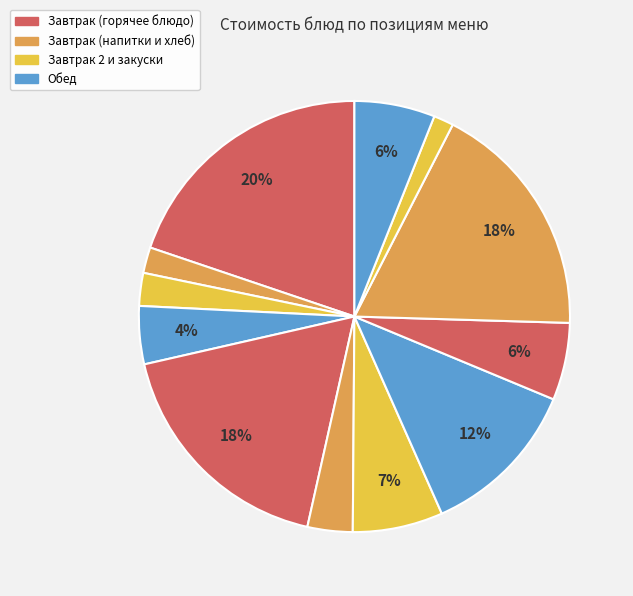

Is there a majority slice in this chart?

No